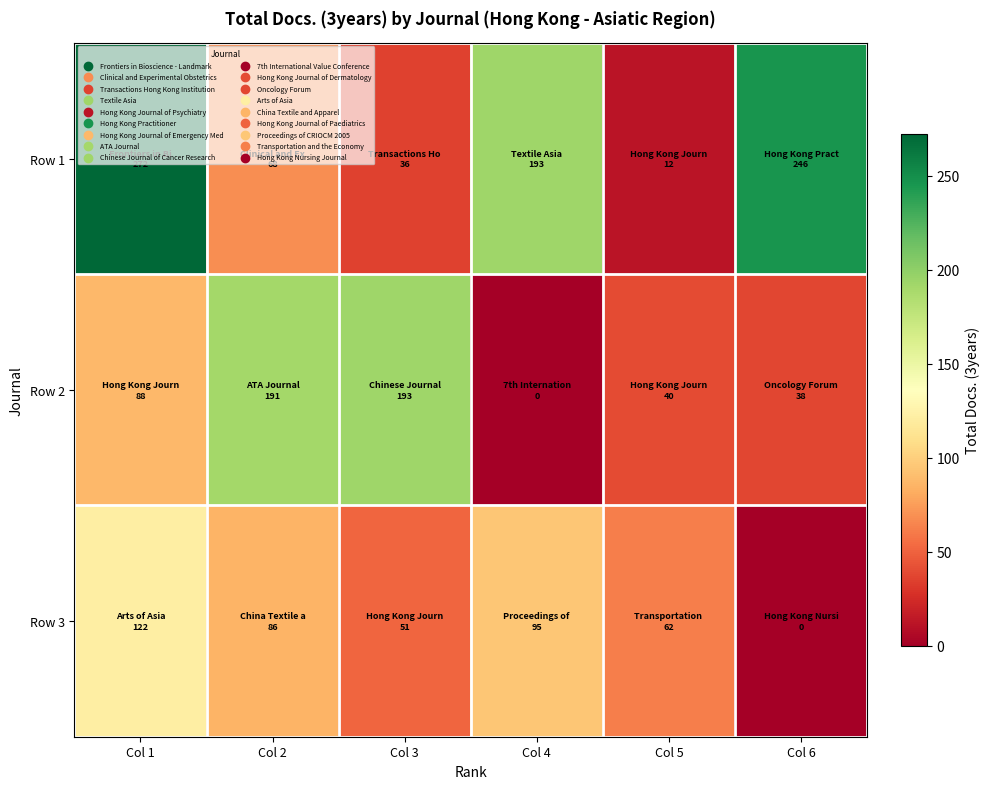

What is the greatest value displayed?

272